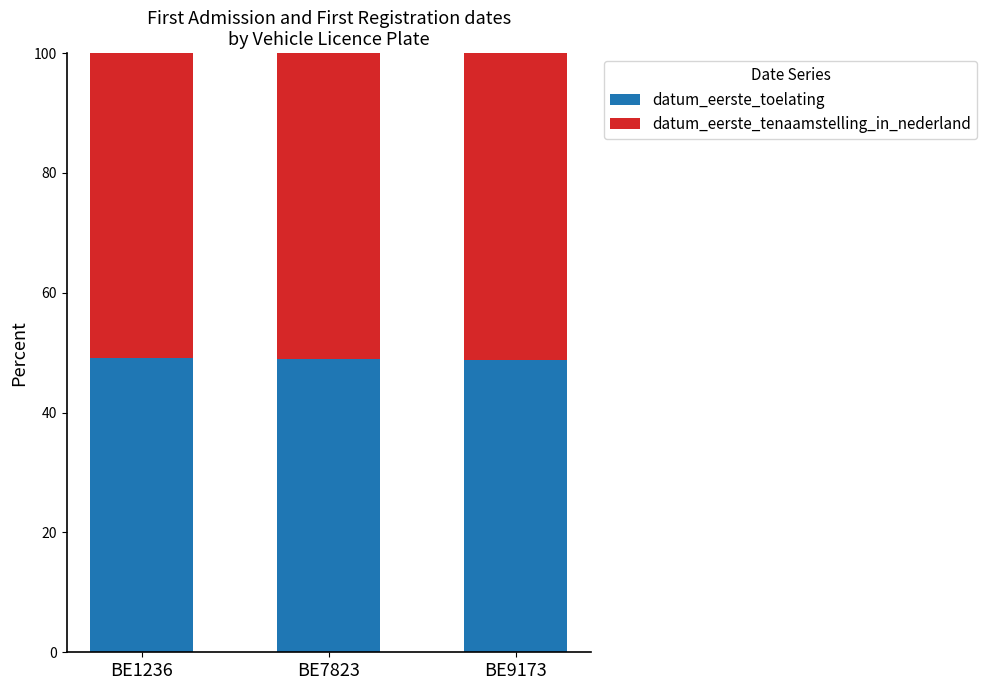

What is the total value across all series at BE1236?

100.0